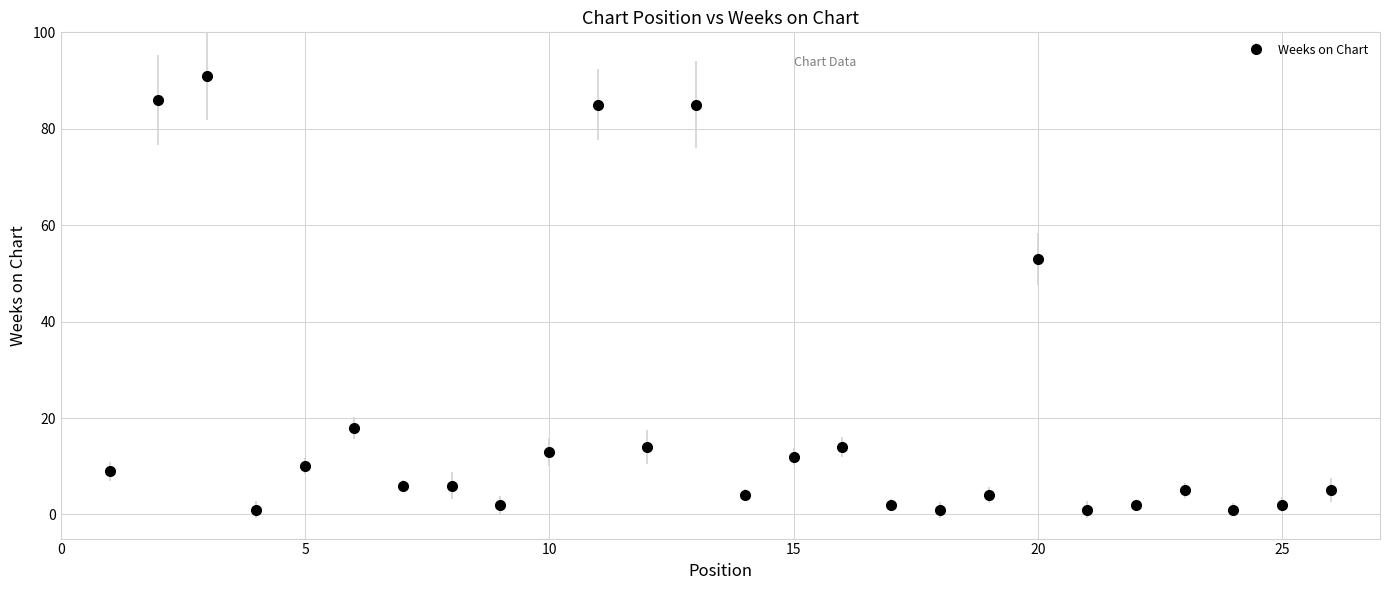

What is the average value?

20